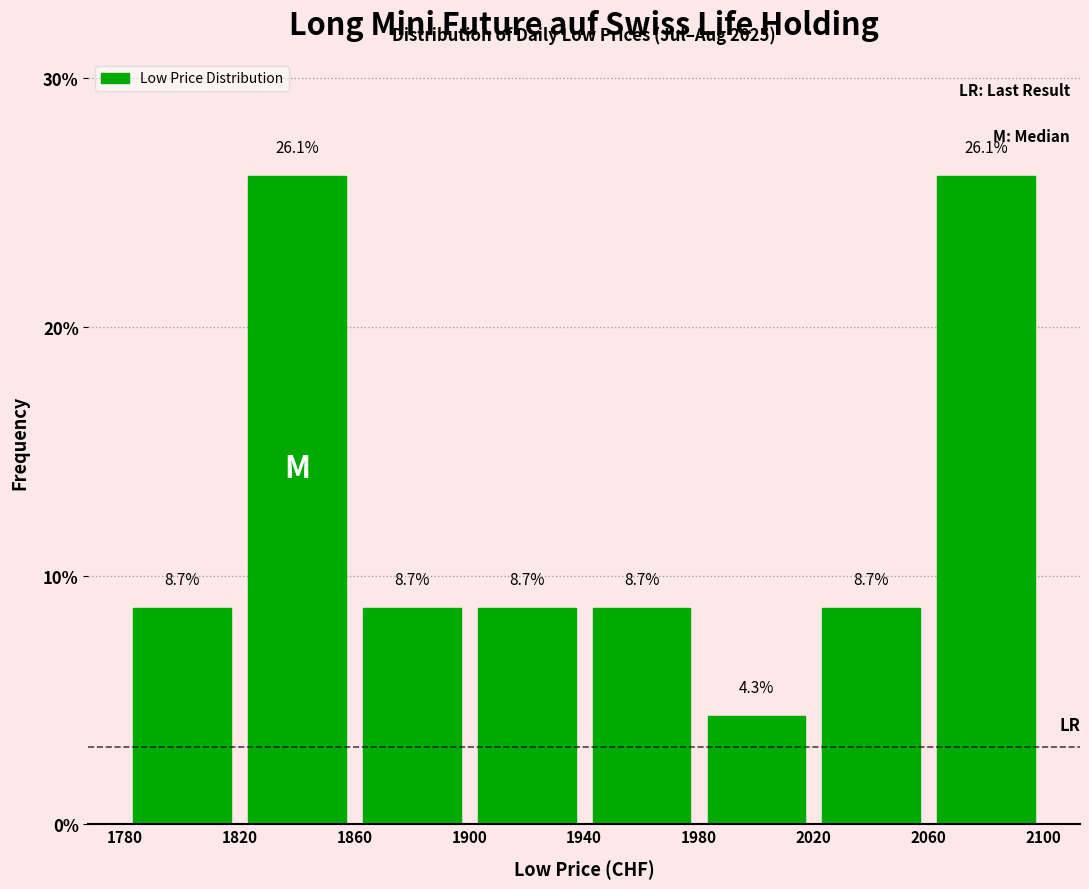

Reading left to right, list every bar in this chart as the range it spans on the x-axis followed by its height.

1780 to 1820: 8.7
1820 to 1860: 26.1
1860 to 1900: 8.7
1900 to 1940: 8.7
1940 to 1980: 8.7
1980 to 2020: 4.3
2020 to 2060: 8.7
2060 to 2100: 26.1